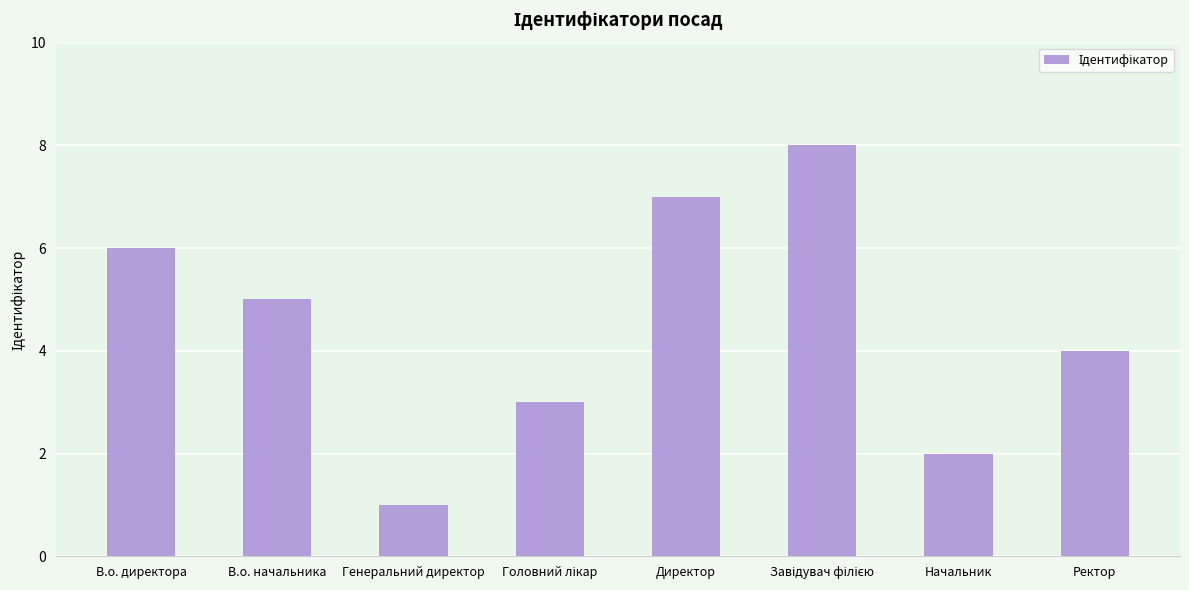

Count the values in the range 3 to 7.

5